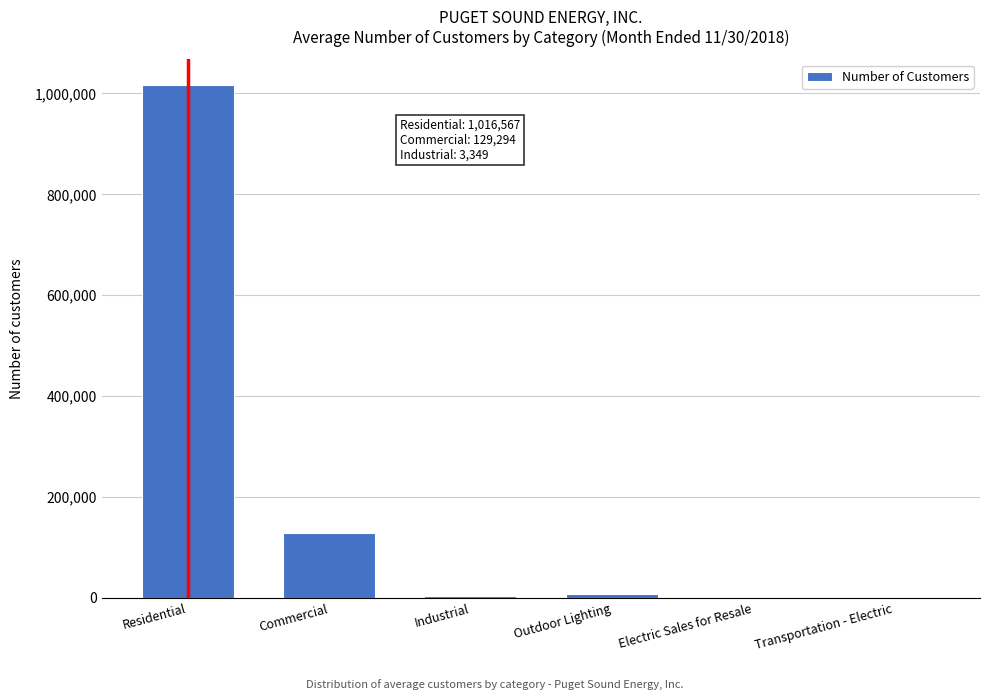

The chart shows a value of 129294 at Commercial. True or false?

True